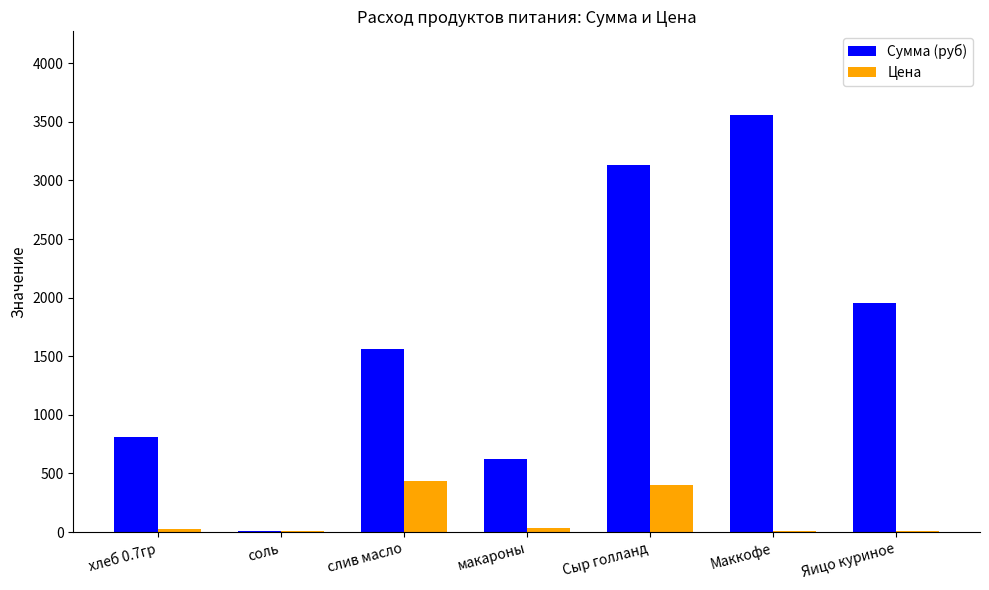

Which category has the highest value across all series?

Маккофе